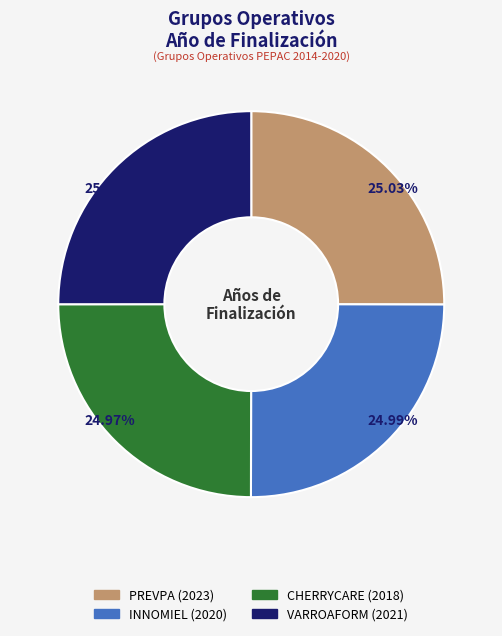

Is there any slice that represents more than half of the pie?

No